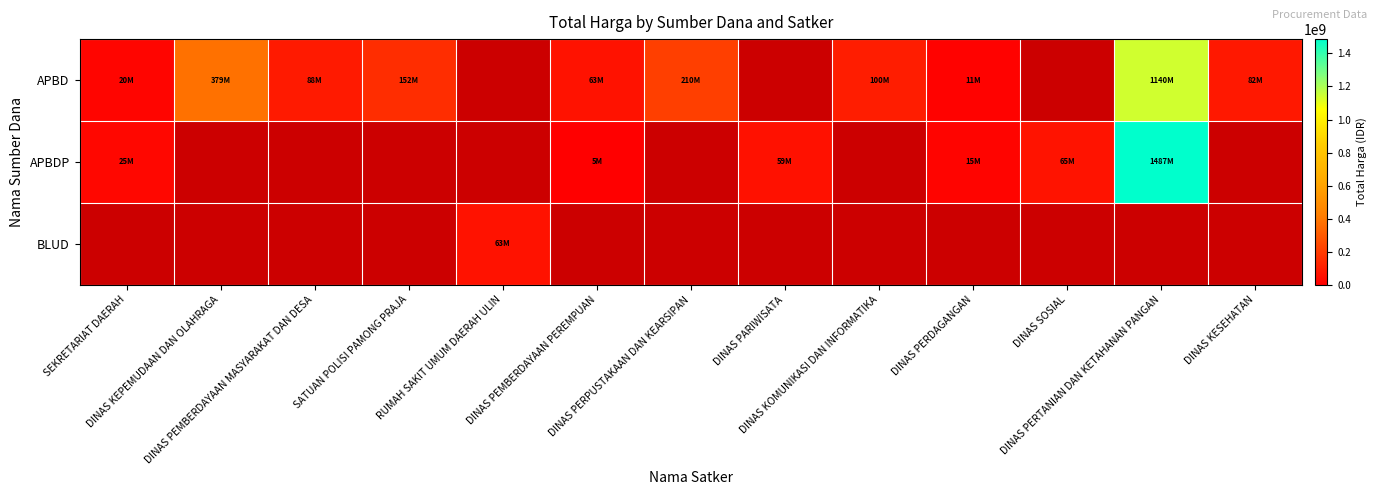

Rank the series at DINAS KESEHATAN from highest to lowest value.

APBD, APBDP, BLUD